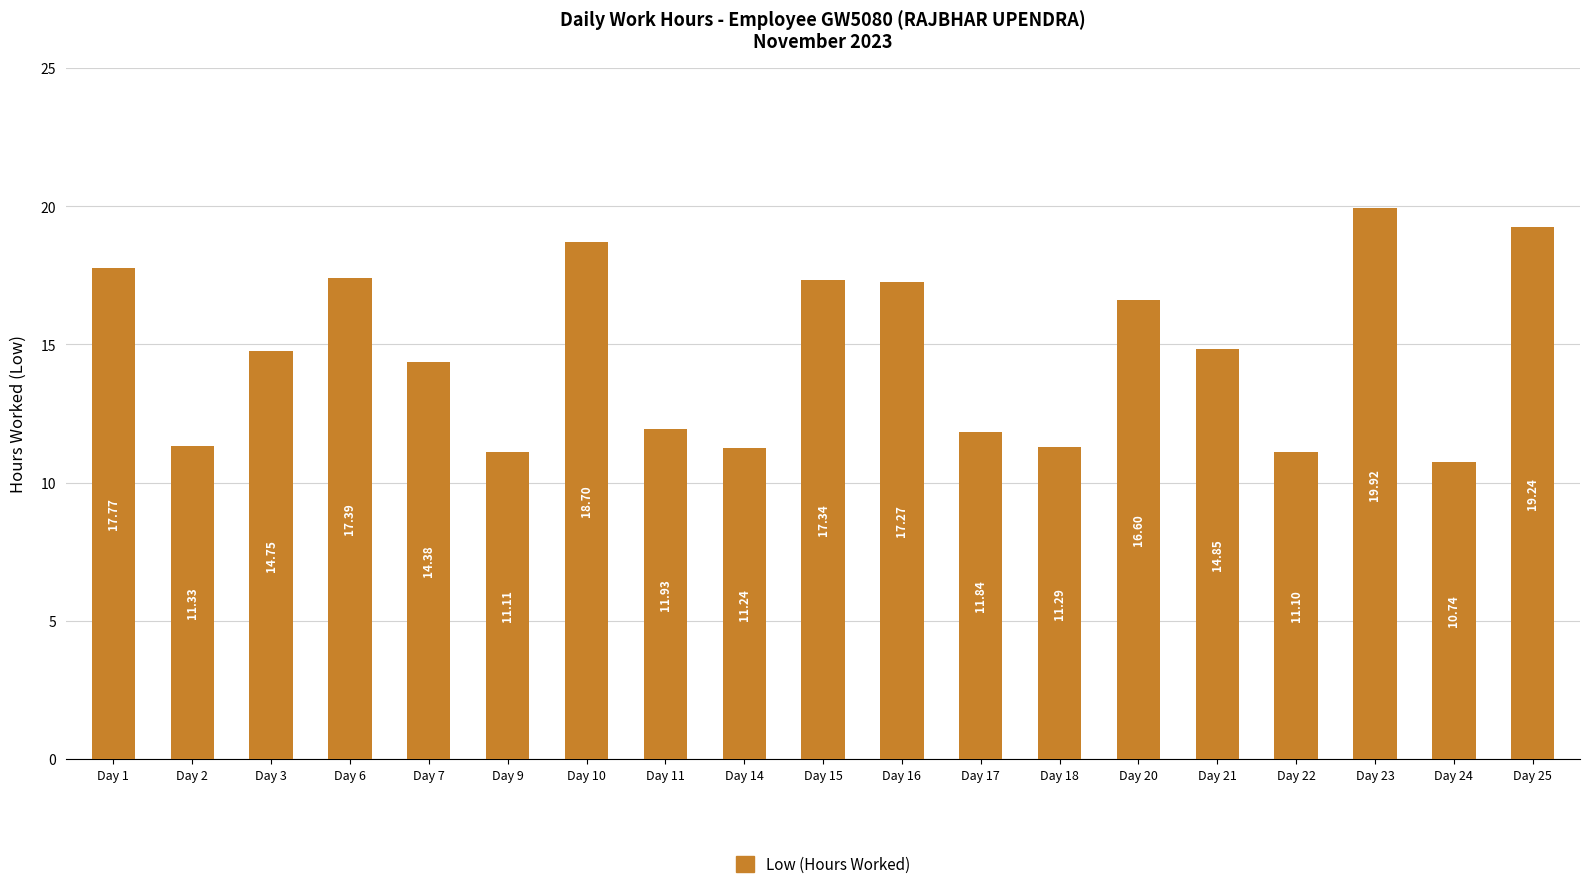

What is the smallest value displayed?

10.7